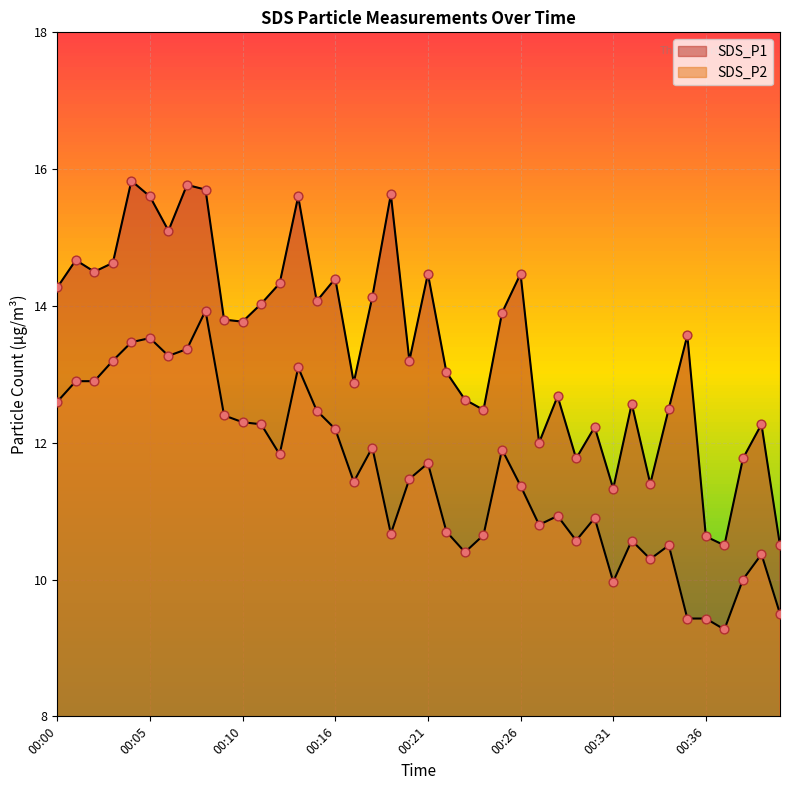

Which series reaches the maximum Y coordinate?

SDS_P1